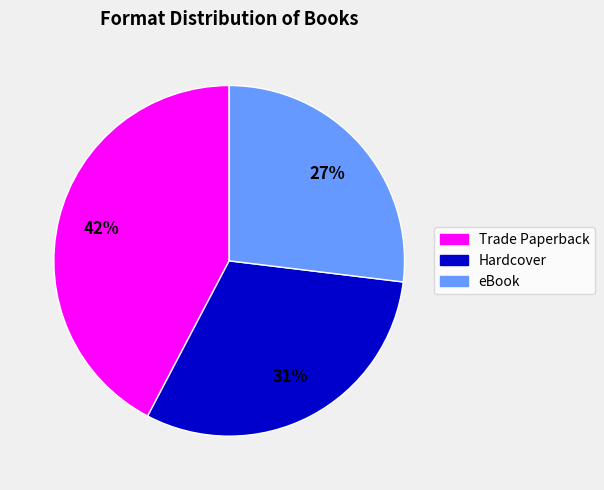

True or false: eBook accounts for 12% of the total.

False